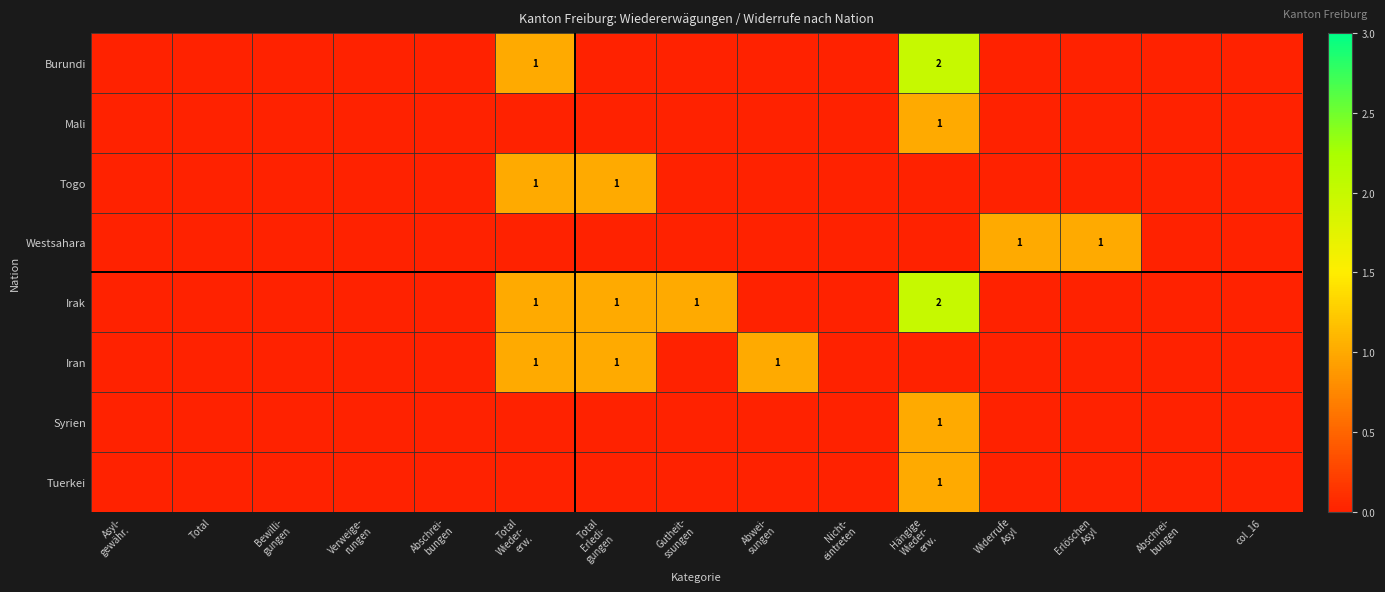

Rank the categories by Mali value from lowest to highest.

Asyl- gewähr., Total, Bewilli- gungen, Verweige- rungen, Abschrei- bungen, Total Wieder- erw., Total Erledi- gungen, Gutheit- ssungen, Abwei- sungen, Nicht- eintreten, Widerrufe Asyl, Erlöschen Asyl, Abschrei- bungen, col_16, Hängige Wieder- erw.